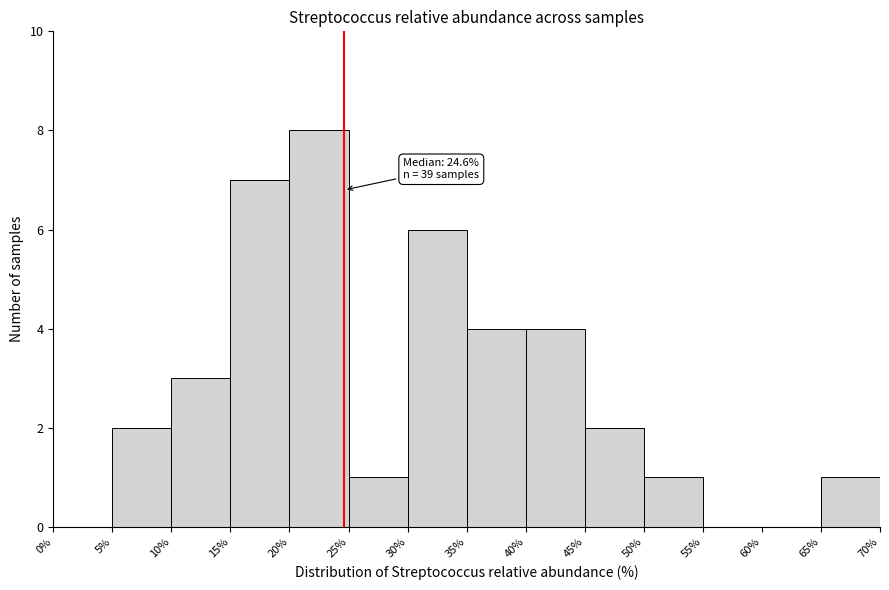

Which range on the x-axis has the tallest bar?

20% to 25%